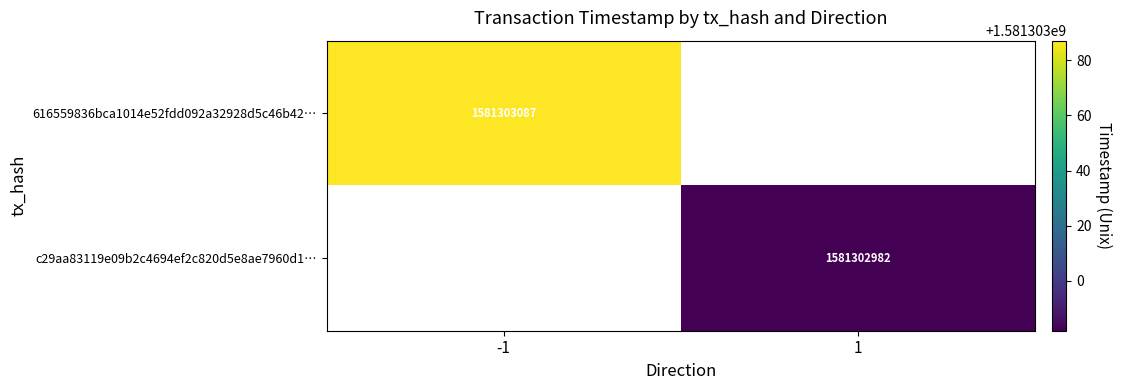

Is it true that c29aa83119e09b2c4694ef2c820d5e8ae7960d1 equals 1 at 0?

True